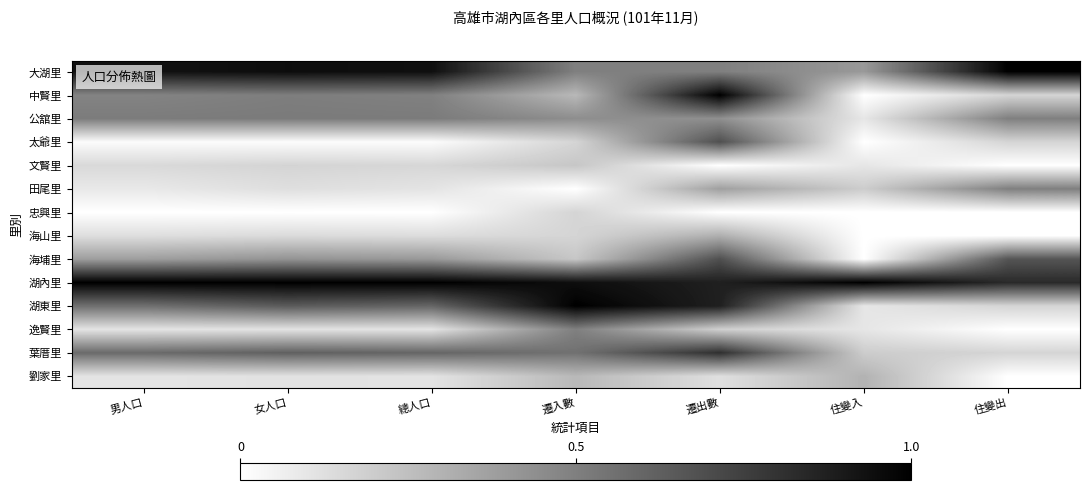

Rank the series at 住變入 from highest to lowest value.

湖內里, 大湖里, 劉家里, 田尾里, 葉厝里, 公舘里, 文賢里, 湖東里, 逸賢里, 中賢里, 太爺里, 忠興里, 海山里, 海埔里